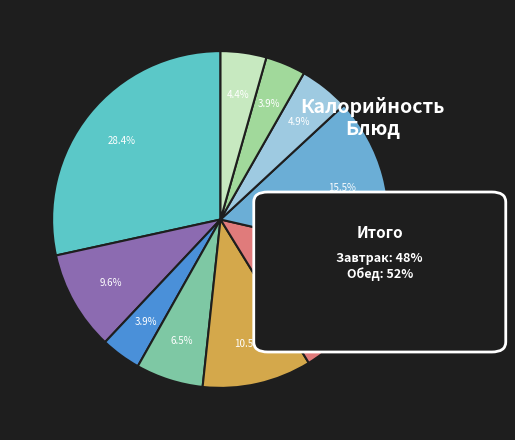

To the nearest percent, what is the average slice percentage?

10%